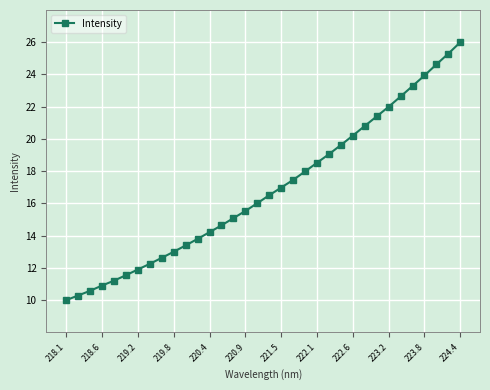

What is the difference between the maximum and second lowest values?

15.7